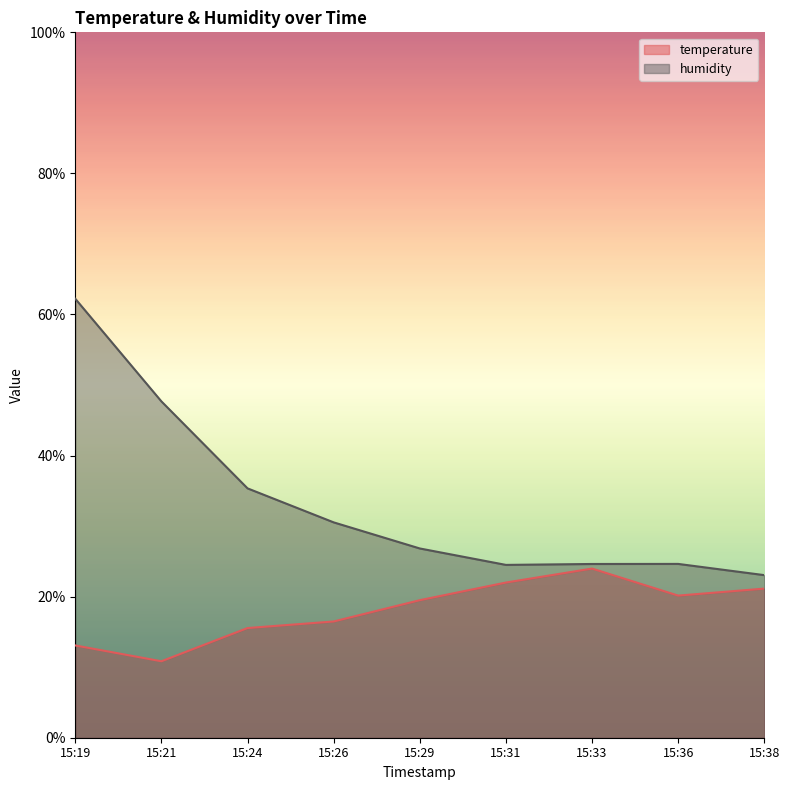

The humidity series shows 42.3 at 15:29. True or false?

False